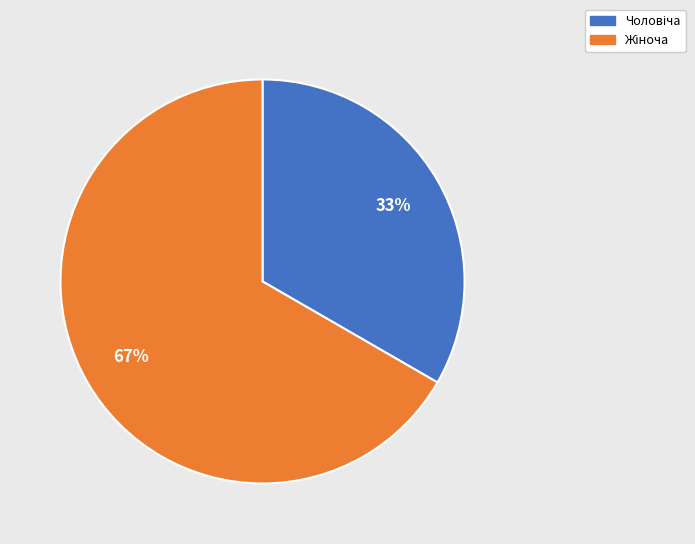

Is there a majority slice in this chart?

Yes